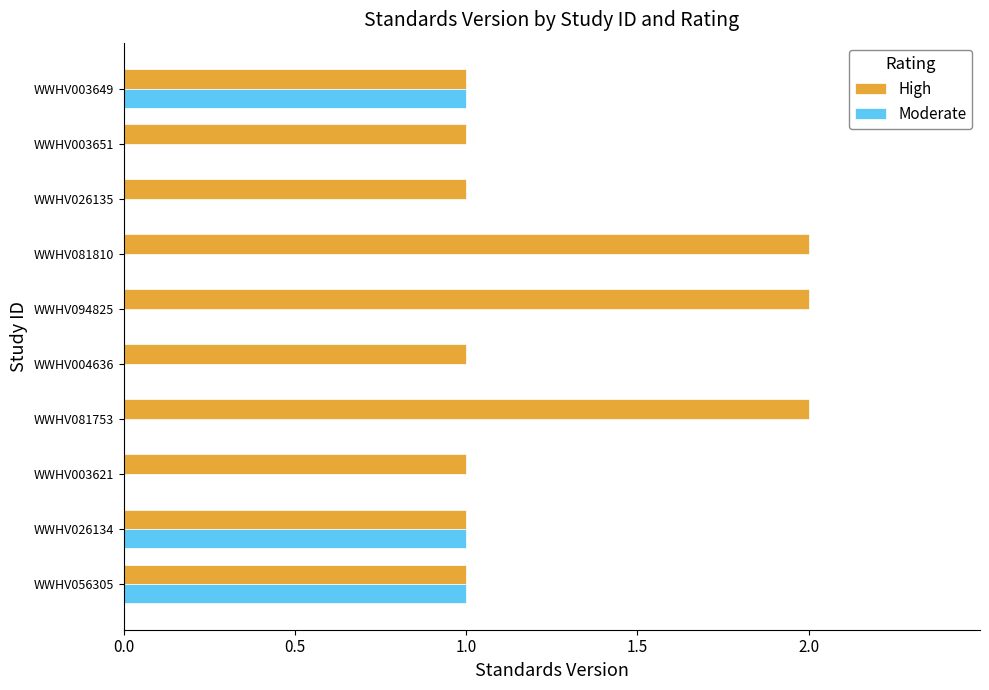

What is the sum of the High values at WWHV094825 and WWHV081810?

4